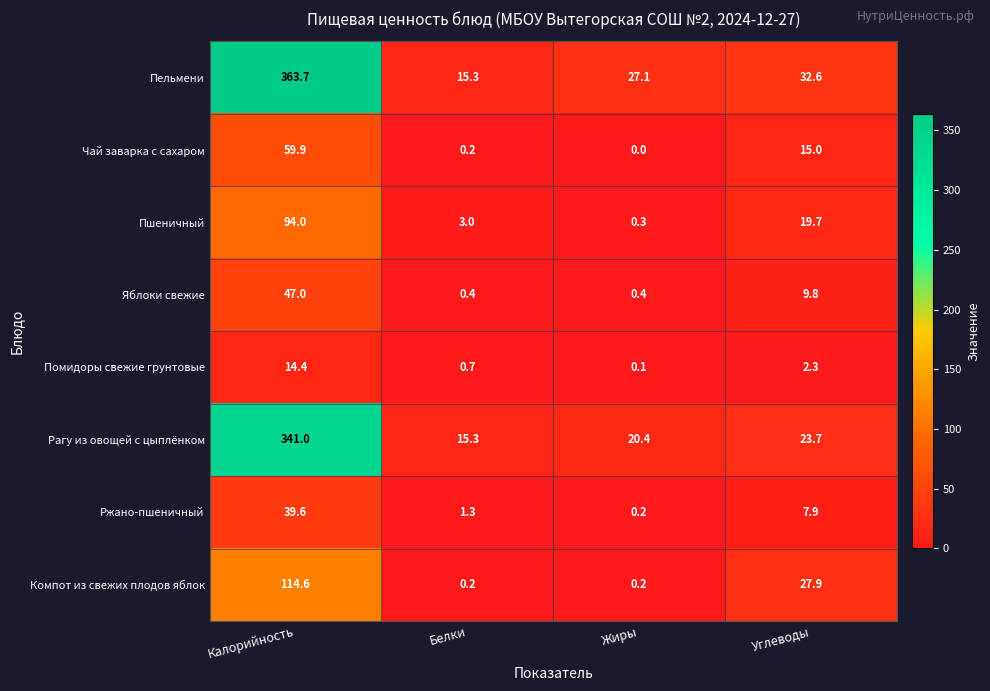

What is the difference between the second highest and second lowest values in the Пельмени series?

5.5